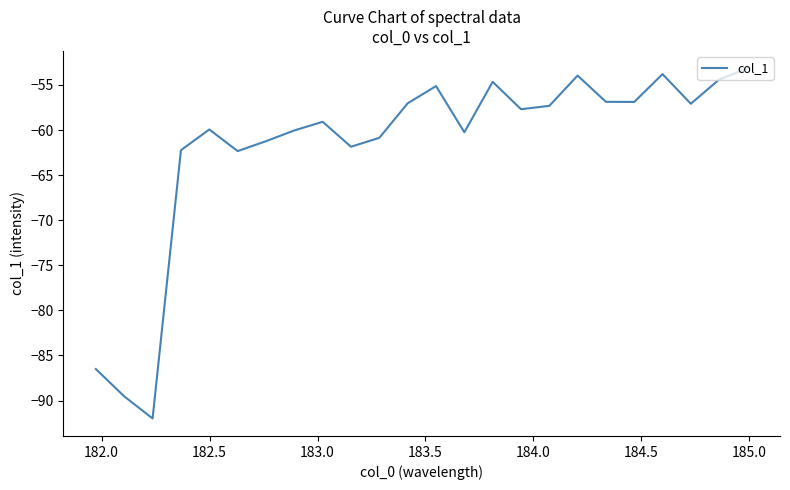

True or false: the data has more than 2 interior local peaks.

True